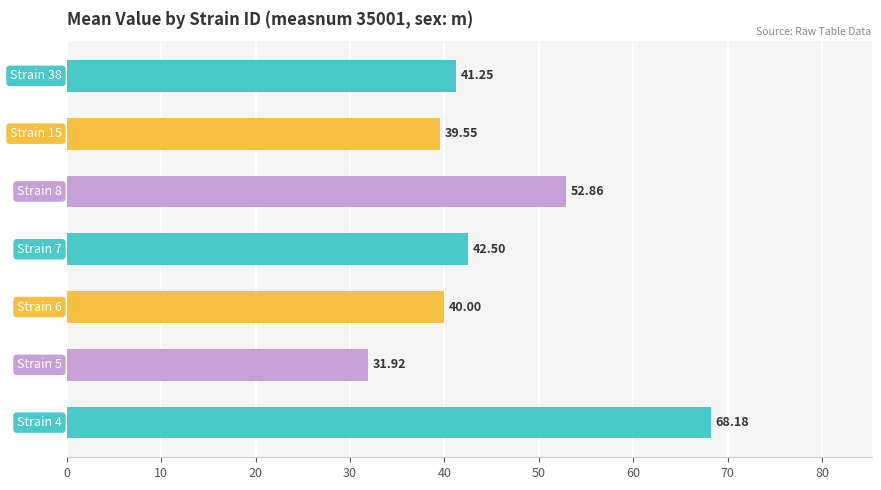

What is the maximum value shown in the chart?

68.2